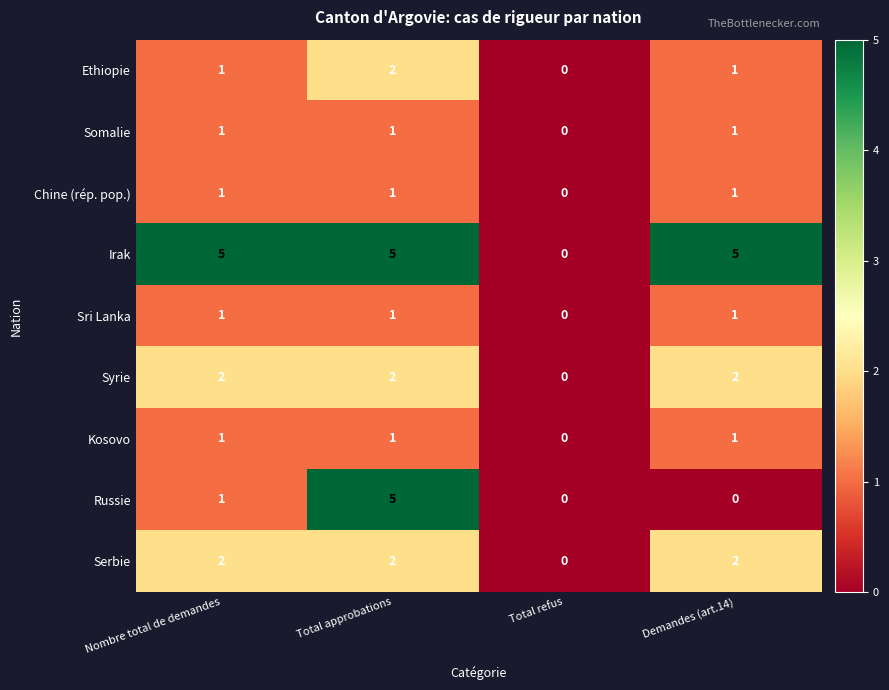

The value of Ethiopie at Demandes (art.14) is 1. True or false?

True